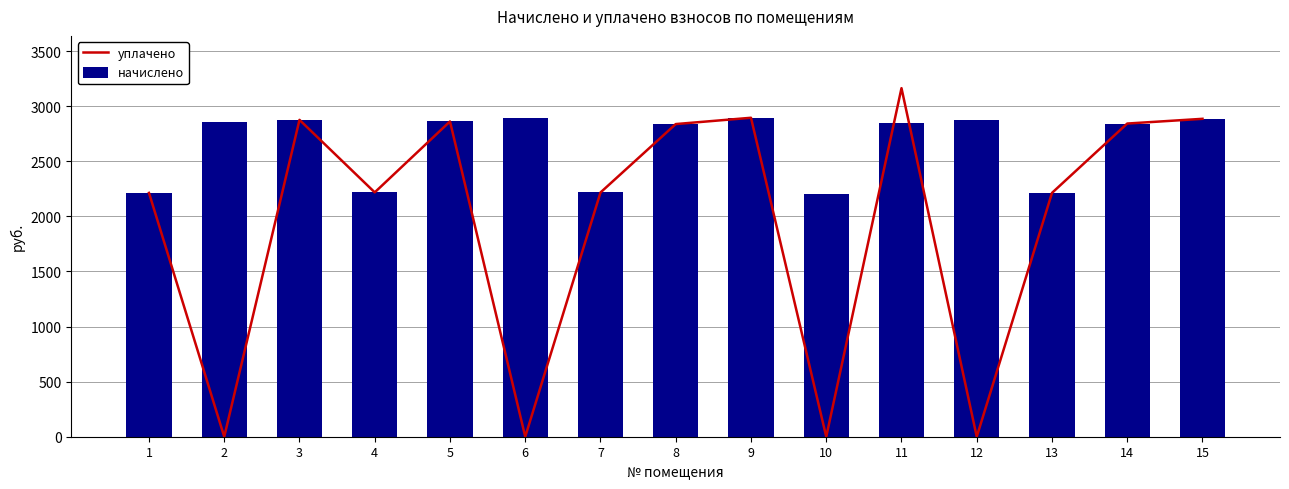

The value of начислено at 2 is 2852.5. True or false?

True